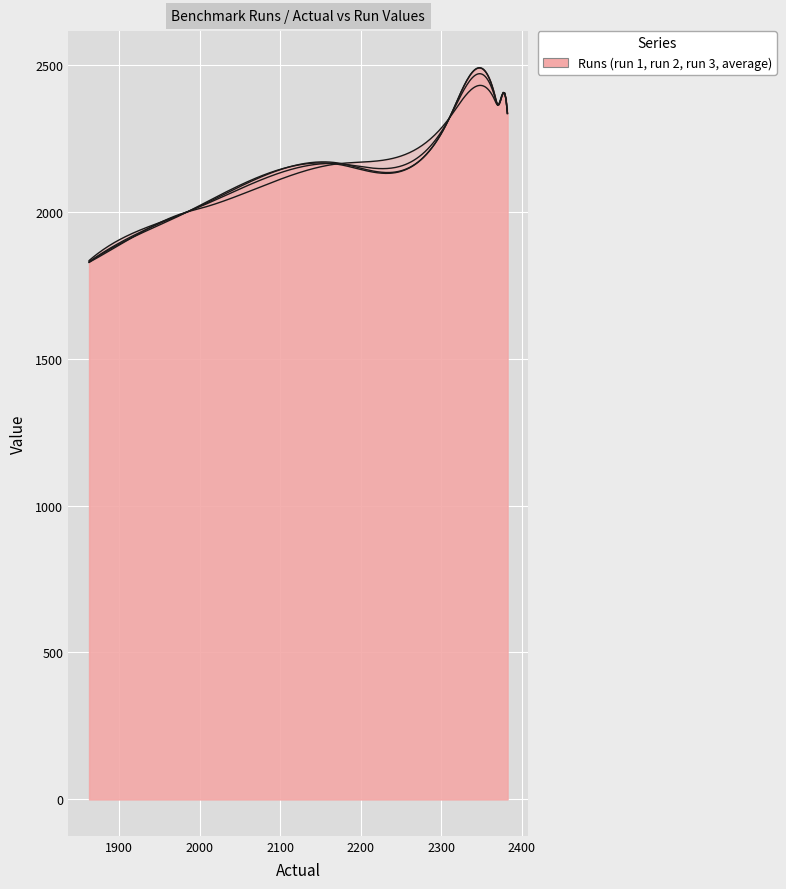

Which series has the widest spread of values?

run 1